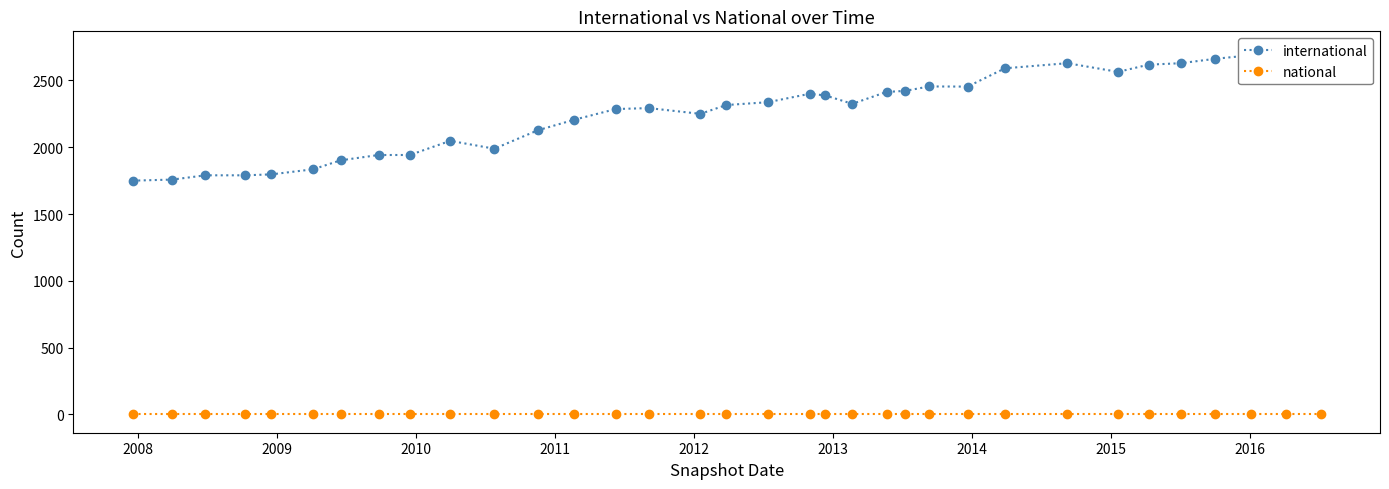

At 2008, list the series in order from smallest to largest.

national, international